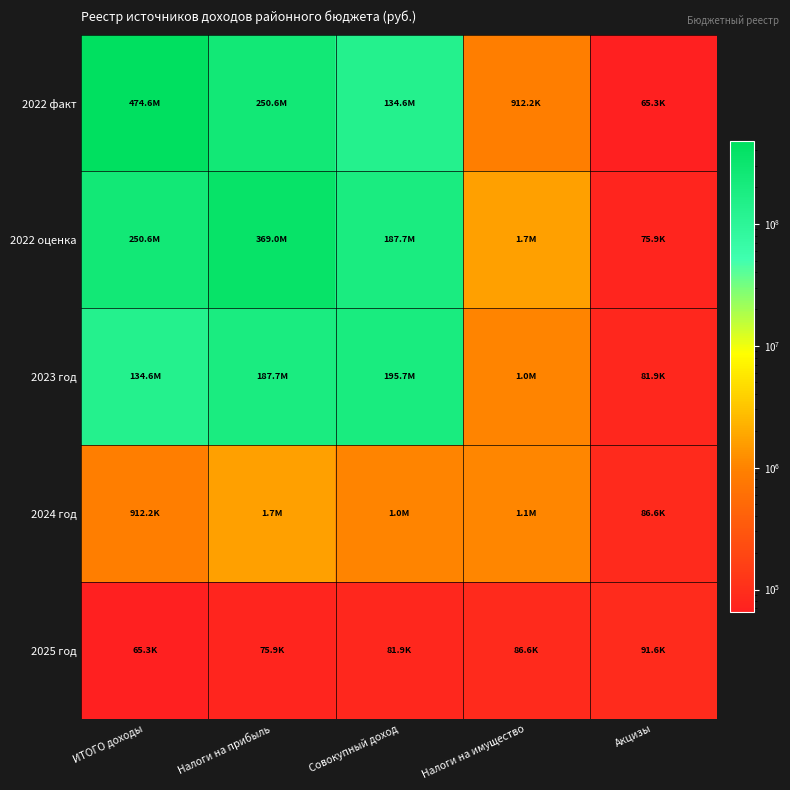

What is the minimum value shown in the chart?

65334.4